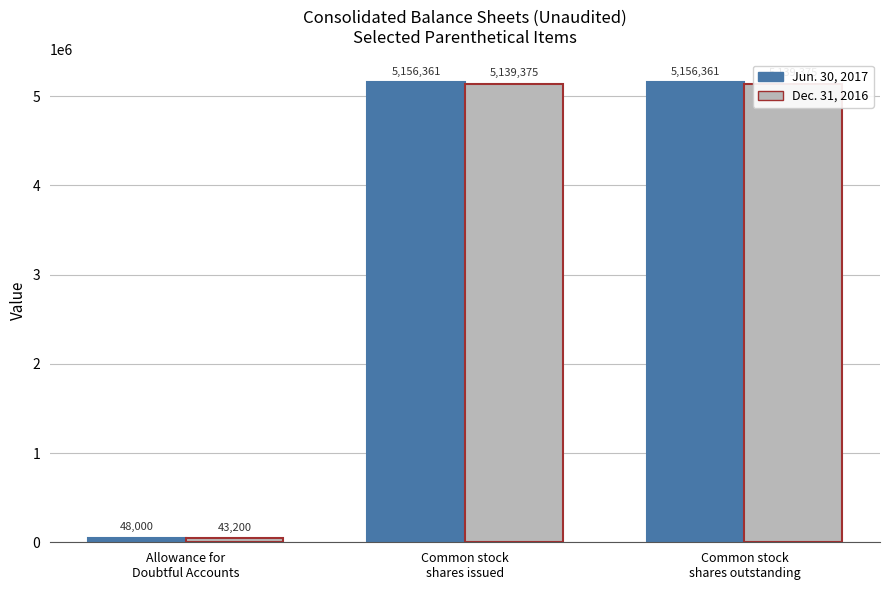

Rank the series by their average value, from highest to lowest.

Jun. 30, 2017, Dec. 31, 2016